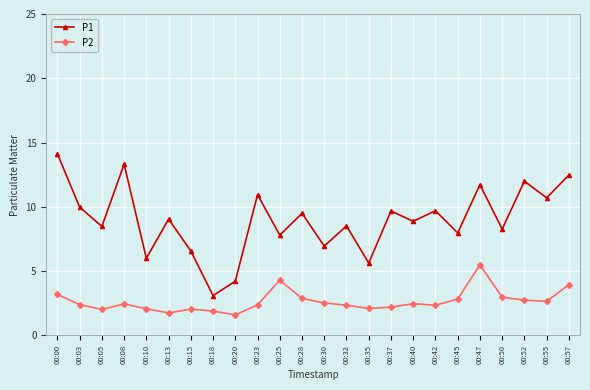

Between 00:00 and 00:03, which series saw the biggest shift?

P1